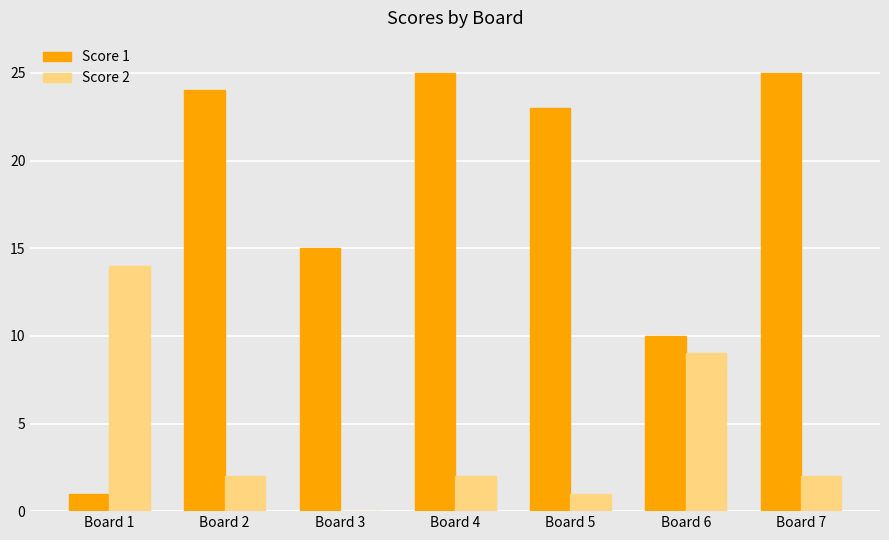

The value of Score 2 at Board 1 is 4. True or false?

False